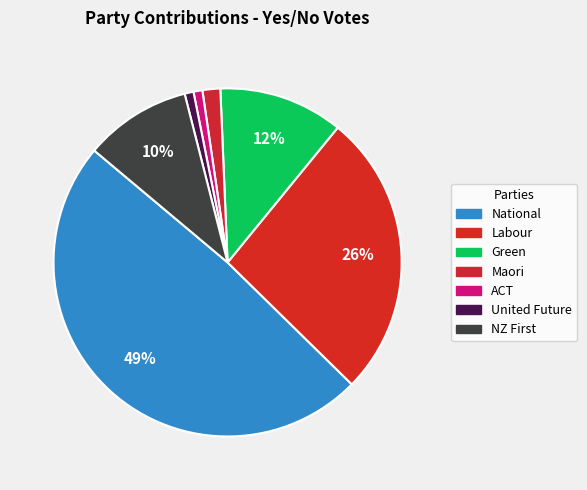

How many slices are in this pie chart?

7